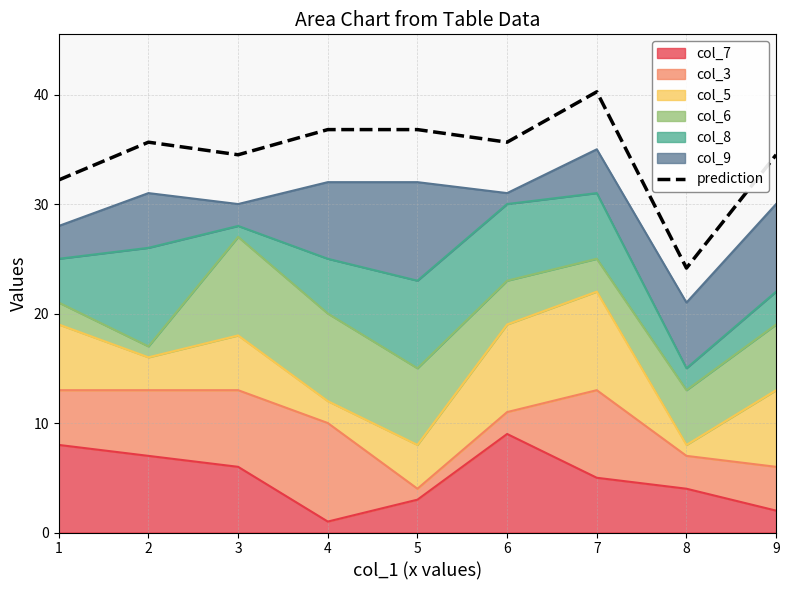

What is the minimum value shown in the chart?

24.1